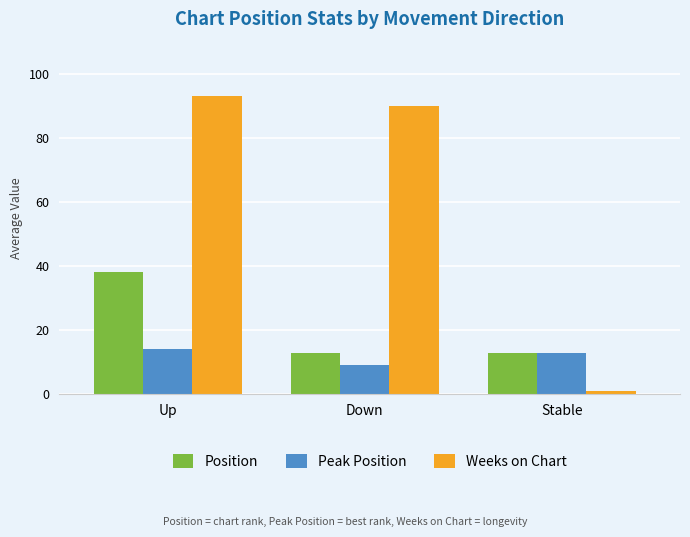

At which label does Peak Position first exceed 13?

Up